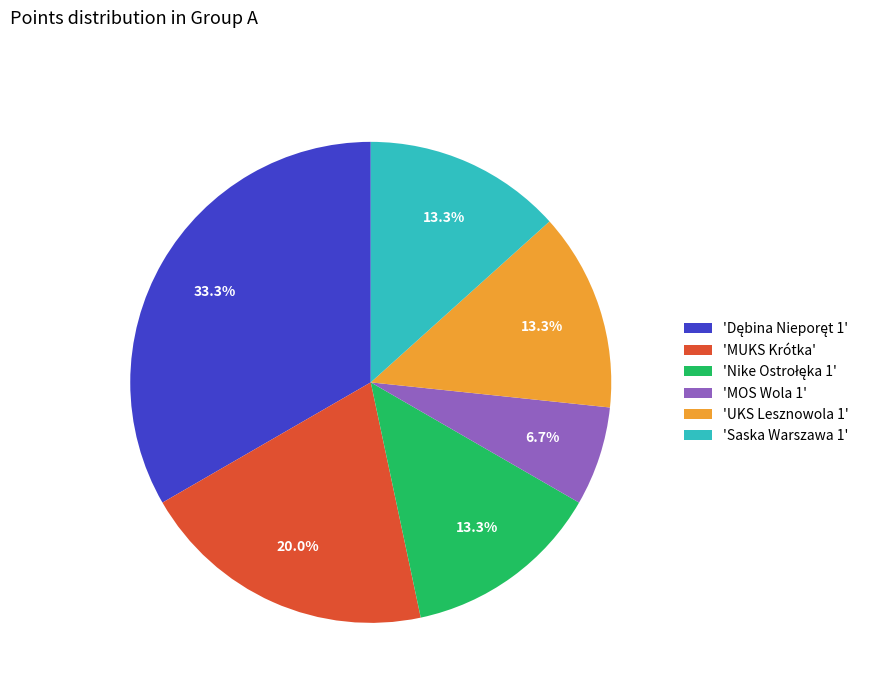

How many segments does this pie chart have?

6